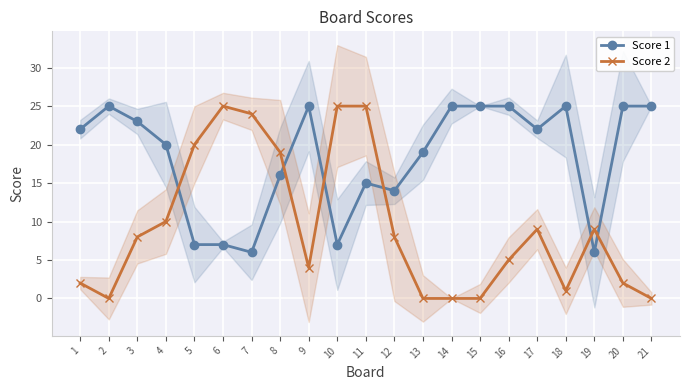

Does the chart display data point markers on the line(s)?

Yes